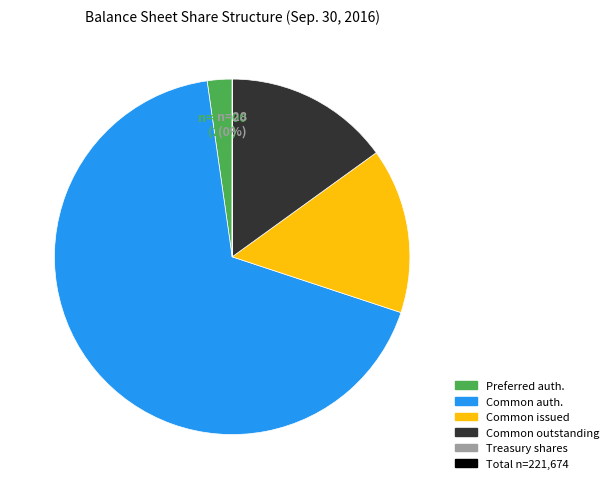

Is there any slice that represents more than half of the pie?

Yes